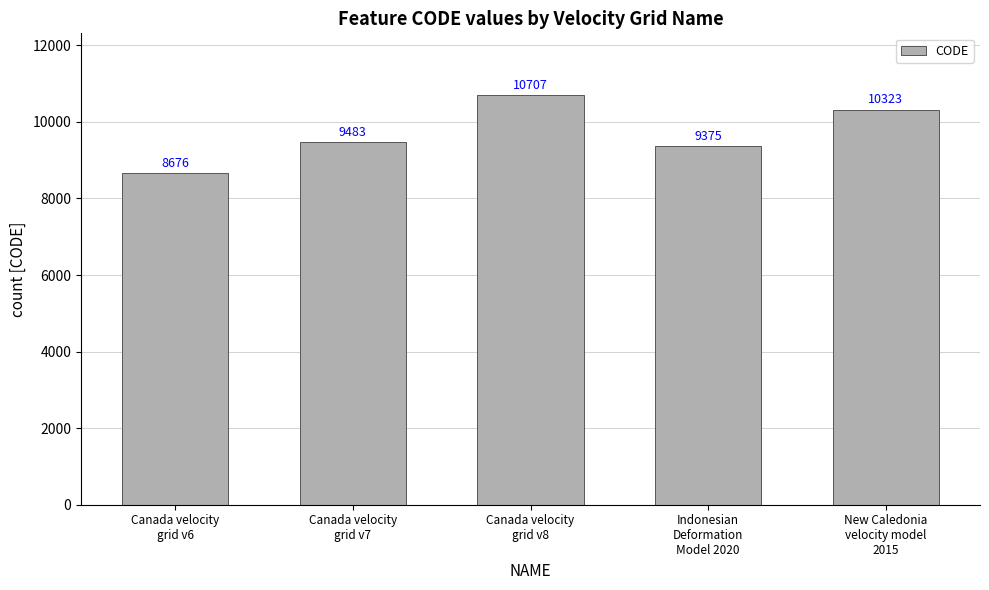

Which has a higher value, Canada velocity
grid v6 or Canada velocity
grid v7?

Canada velocity
grid v7